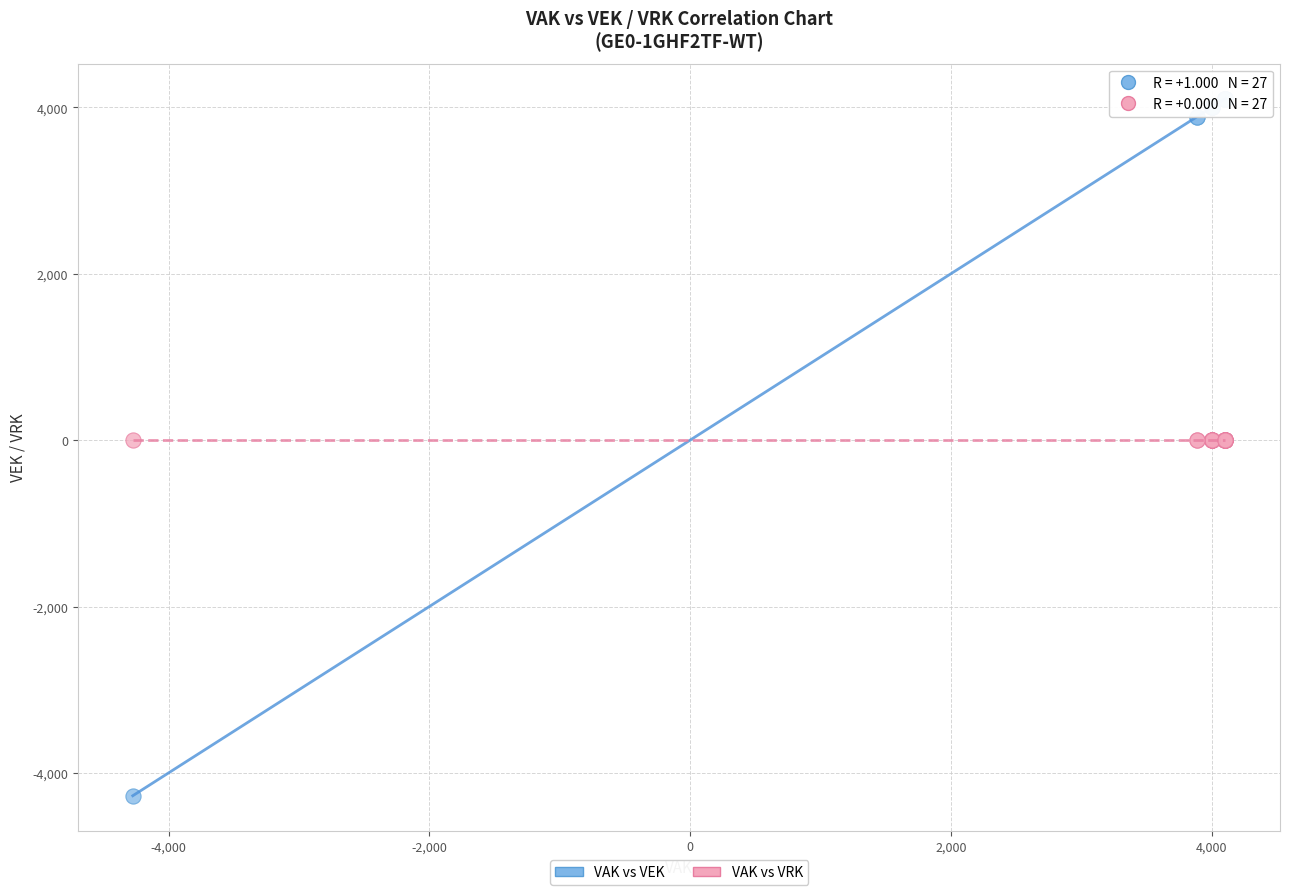

Which series reaches the minimum Y coordinate?

VAK vs VEK